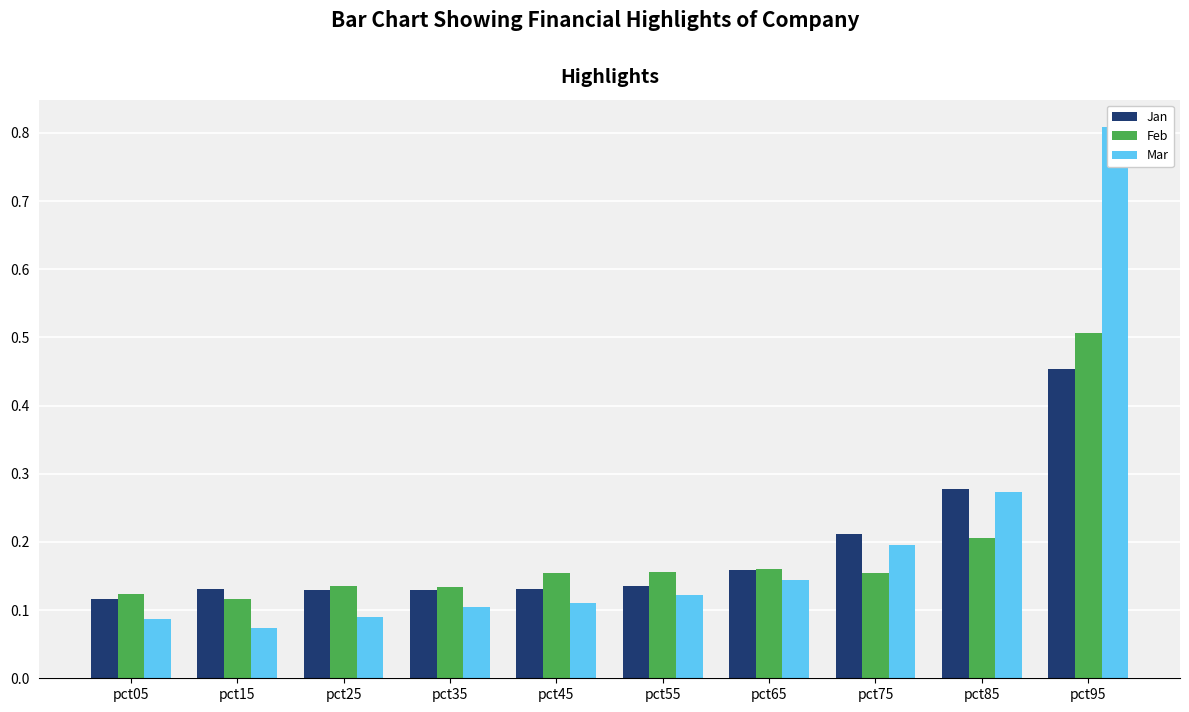

Reading left to right, list all the values displayed in this chart.

Jan: pct05=0.1	pct15=0.1	pct25=0.1	pct35=0.1	pct45=0.1	pct55=0.1	pct65=0.2	pct75=0.2	pct85=0.3	pct95=0.5
Feb: pct05=0.1	pct15=0.1	pct25=0.1	pct35=0.1	pct45=0.2	pct55=0.2	pct65=0.2	pct75=0.2	pct85=0.2	pct95=0.5
Mar: pct05=0.1	pct15=0.1	pct25=0.1	pct35=0.1	pct45=0.1	pct55=0.1	pct65=0.1	pct75=0.2	pct85=0.3	pct95=0.8